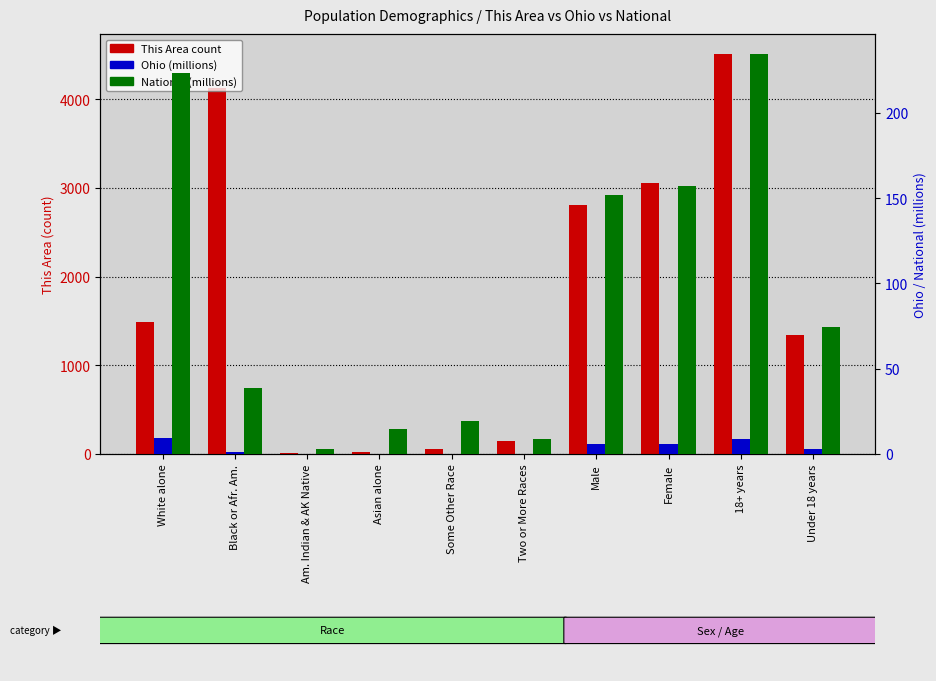

Which series has the largest total across all categories?

This Area (count)